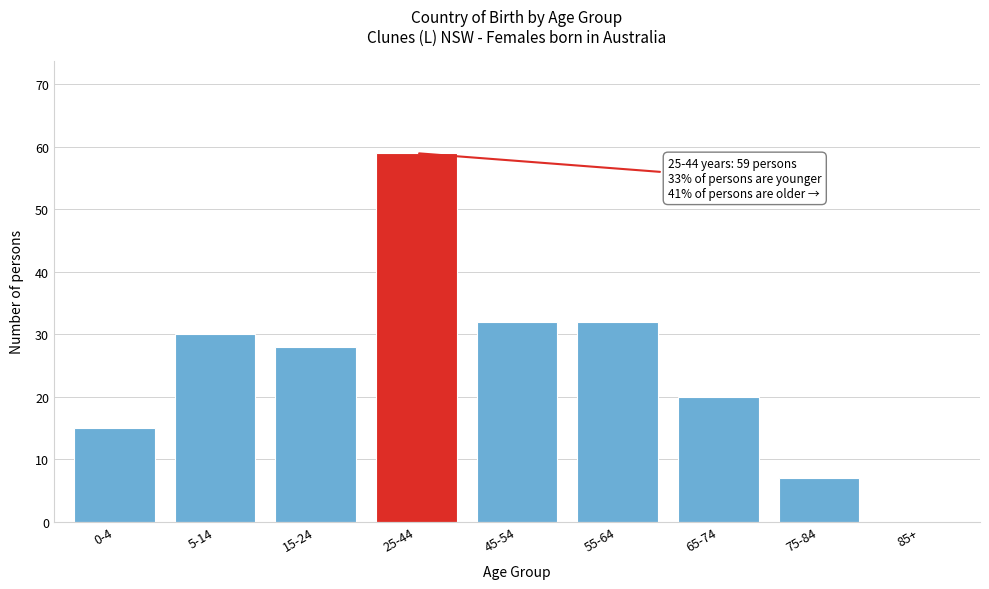

Reading left to right, extract all data points from this chart.

0-4=15	5-14=30	15-24=28	25-44=59	45-54=32	55-64=32	65-74=20	75-84=7	85+=0